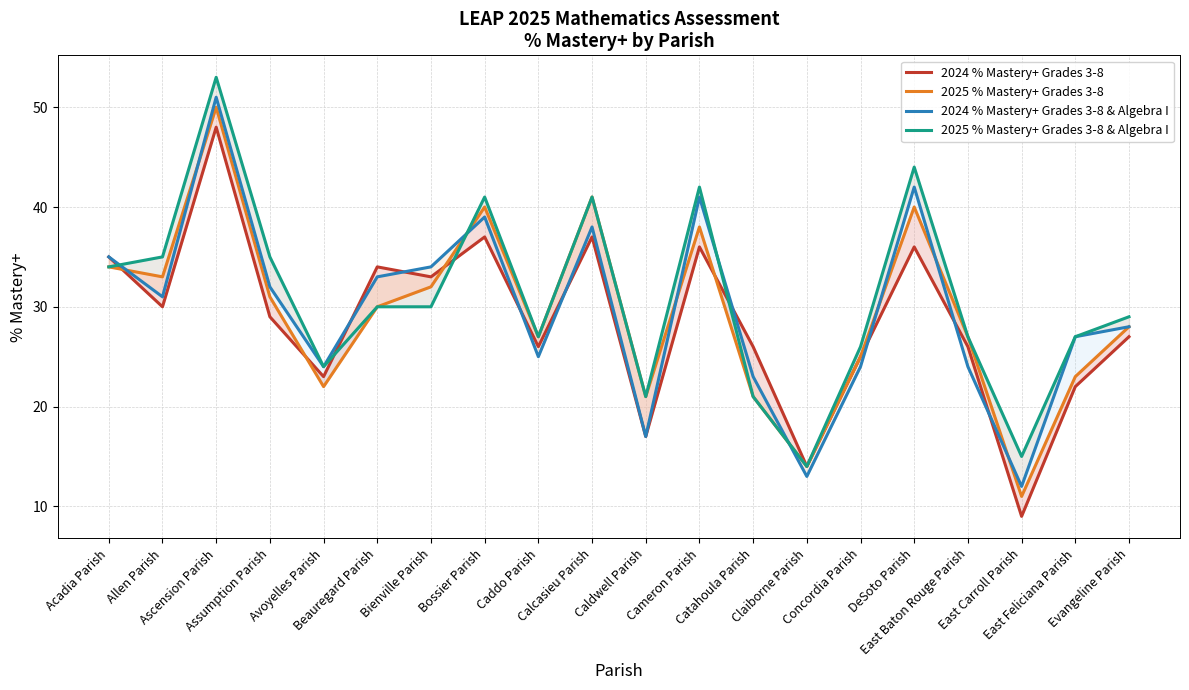

Is the value of 2025 % Mastery+ Grades 3-8 & Algebra I at Allen Parish greater than the value of 2024 % Mastery+ Grades 3-8 & Algebra I at Avoyelles Parish?

Yes